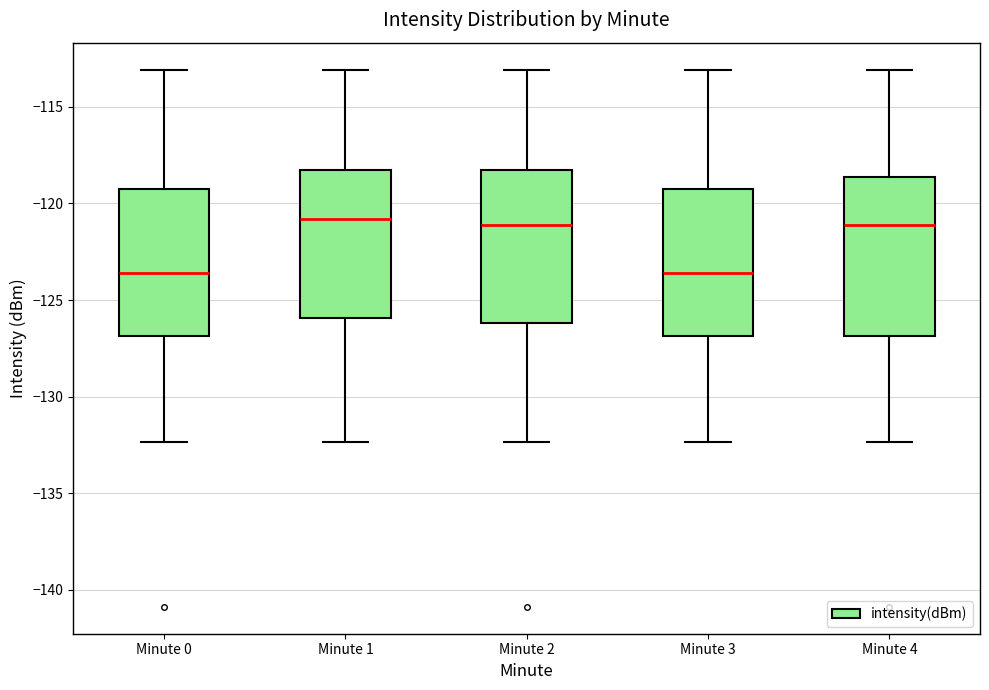

Reading left to right, transcribe this box plot: for each box, give where its median line is, the range the box spans, and where its two whiskers end, as read against the y-axis. The values are not printed on the chart, so give them approximately, as read against the axis.

Minute 0: median -123.5, box -127.0 to -119.5, whiskers -132.5 to -113.0
Minute 1: median -121.0, box -126.0 to -118.5, whiskers -132.5 to -113.0
Minute 2: median -121.0, box -126.0 to -118.5, whiskers -132.5 to -113.0
Minute 3: median -123.5, box -127.0 to -119.5, whiskers -132.5 to -113.0
Minute 4: median -121.0, box -127.0 to -118.5, whiskers -132.5 to -113.0